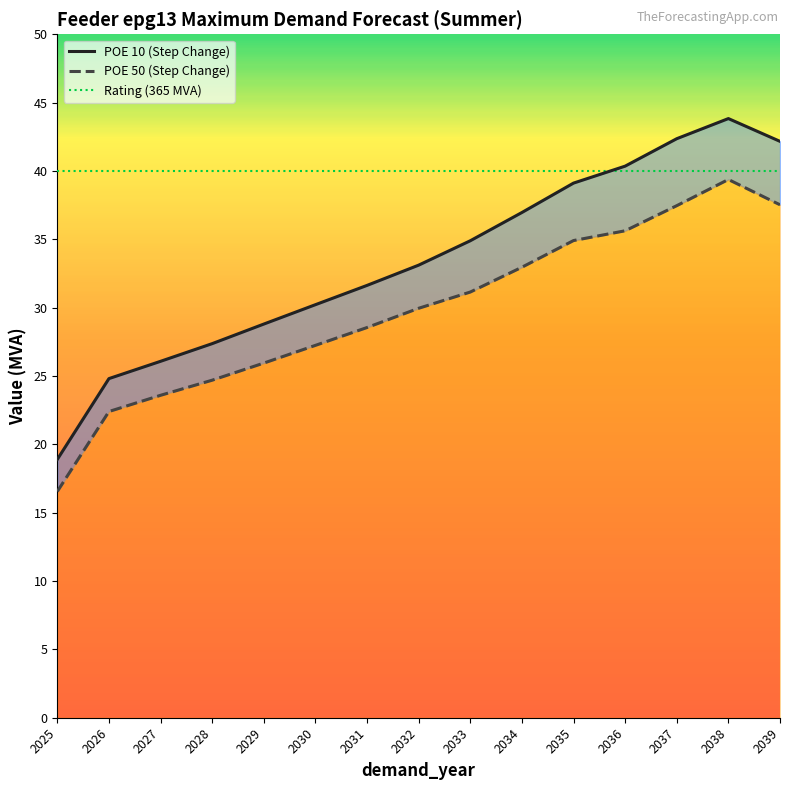

At which label does POE 10 (Step Change) reach its peak?

2038